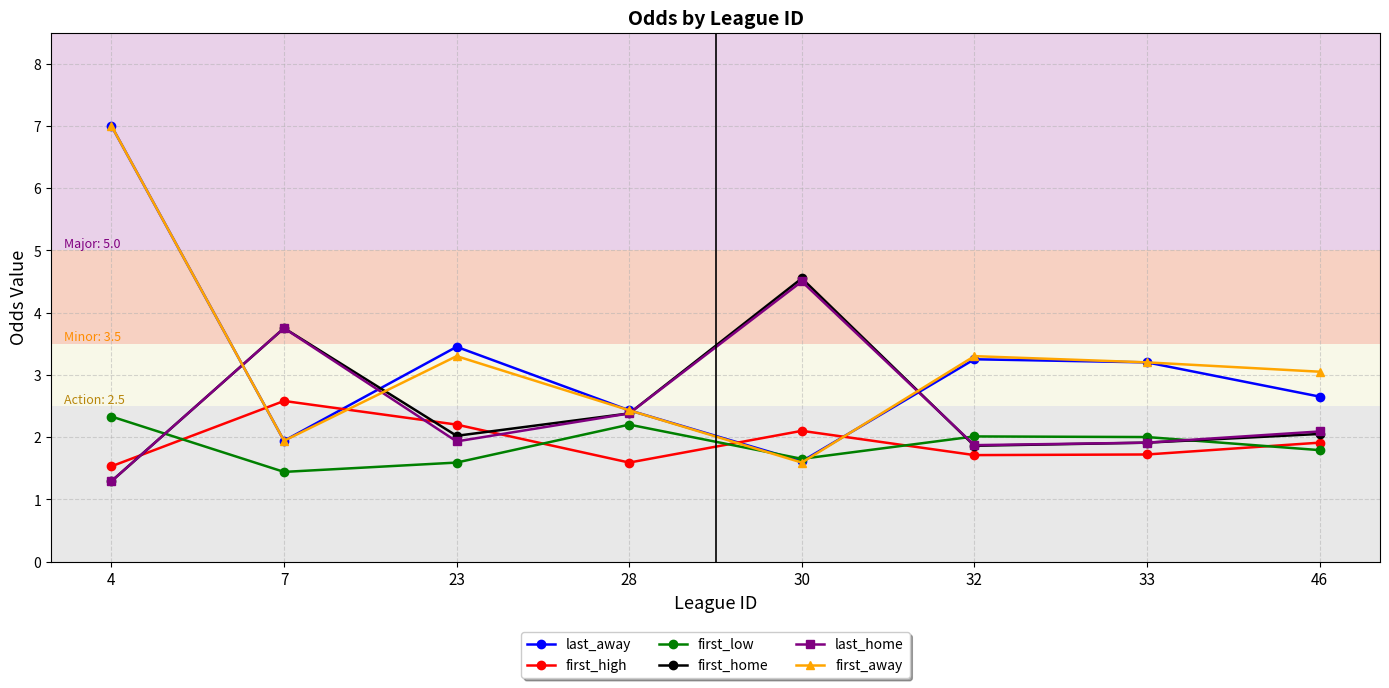

What is the difference between the first_home values at 30 and 23?

2.5